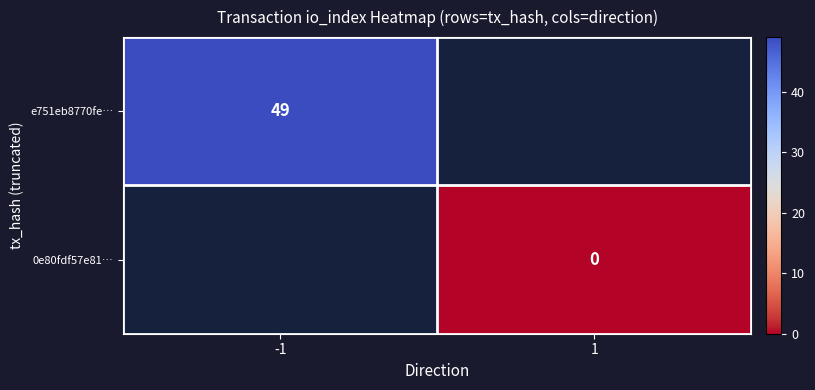

Where is e751eb8770fe… nearest to the value 49?

-1